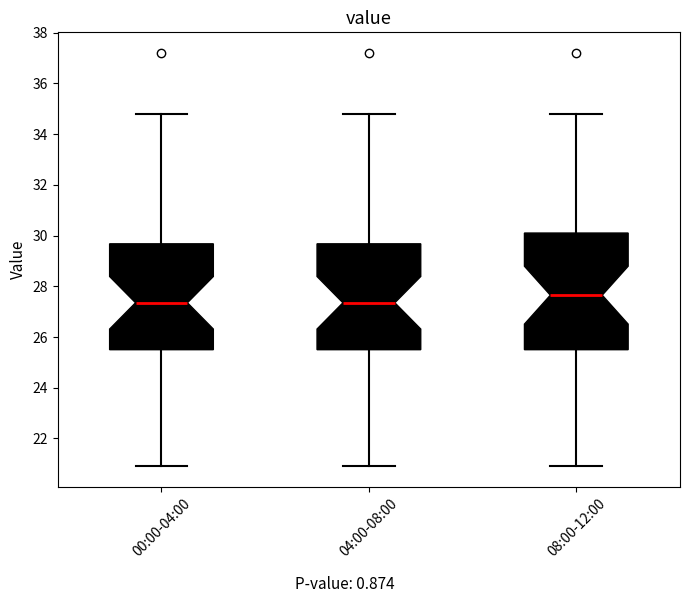

Where does the upper whisker of the box for 04:00-08:00 end on the y-axis? The values are not printed on the chart, so give them approximately, as read against the axis.

34.8